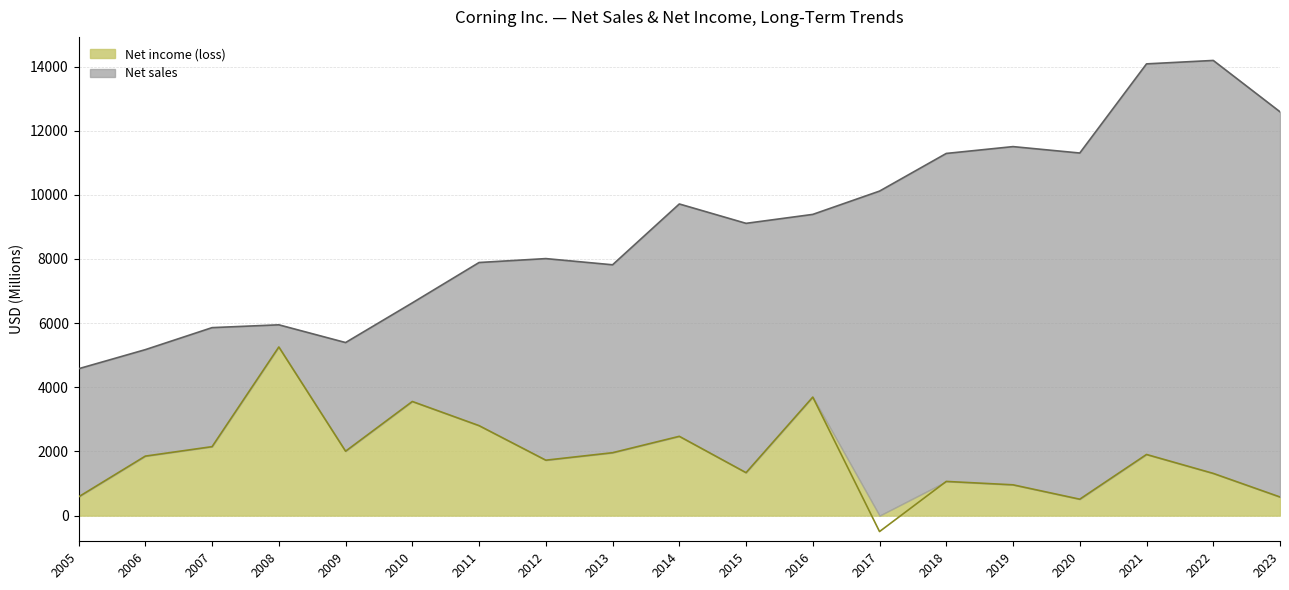

Count the number of data series in this chart.

2